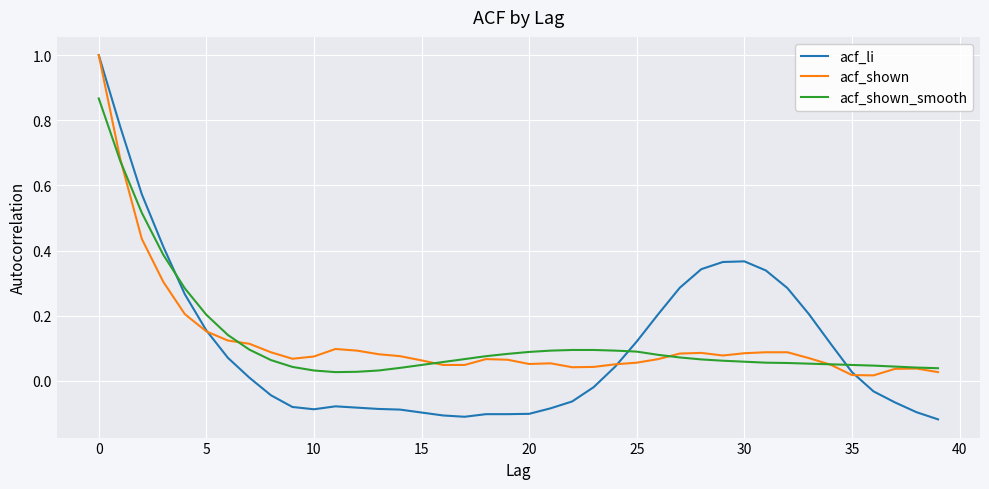

Which series has the largest range (max minus min)?

acf_li